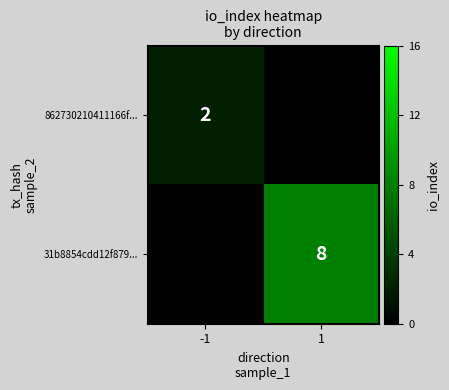

How many categories are shown in the chart?

2